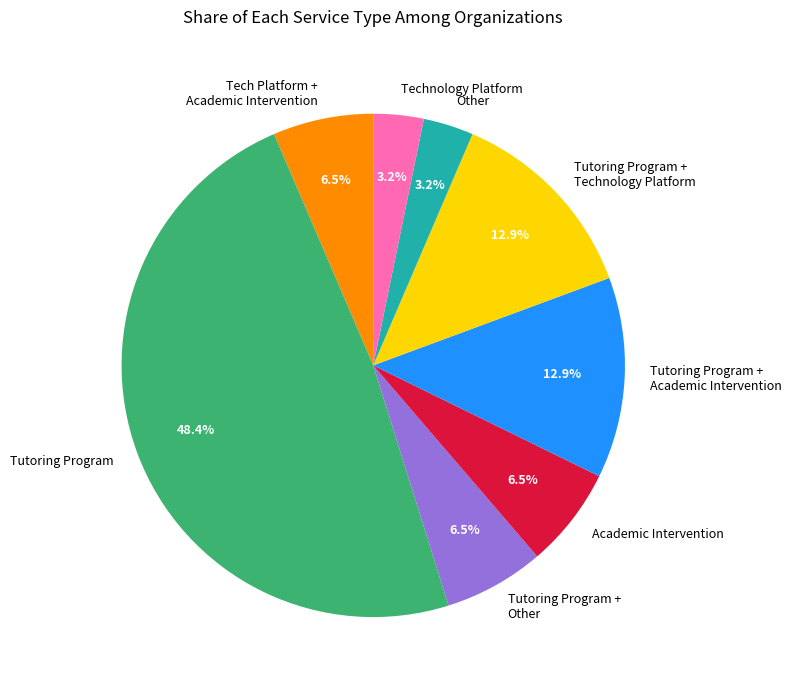

Which slice is the largest?

Tutoring Program